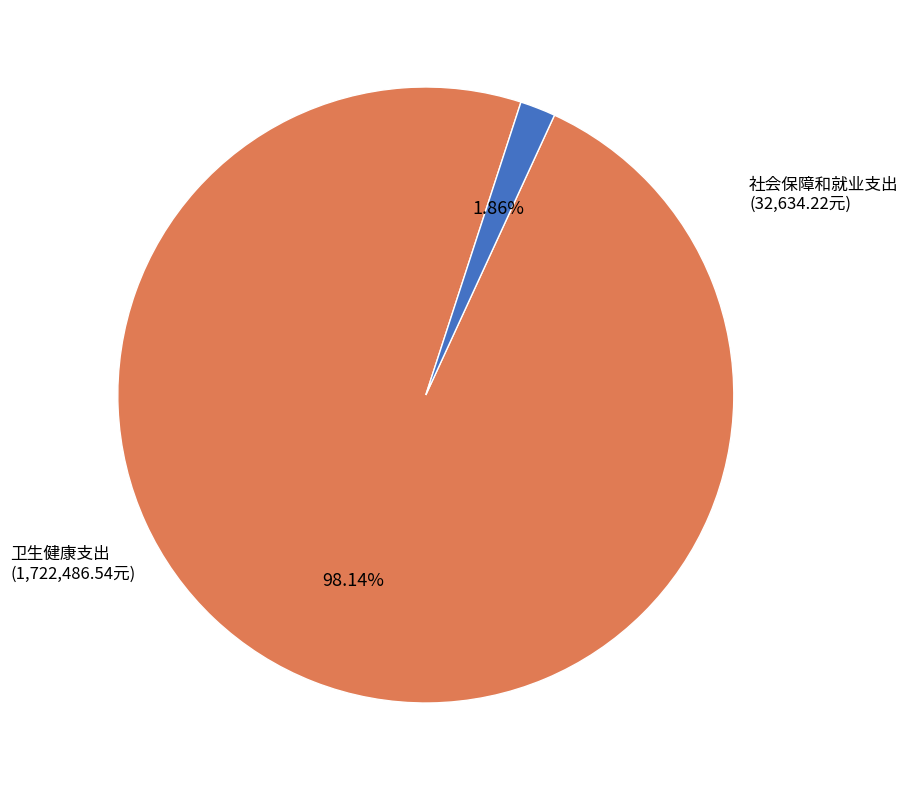

Does any single category account for the majority?

Yes